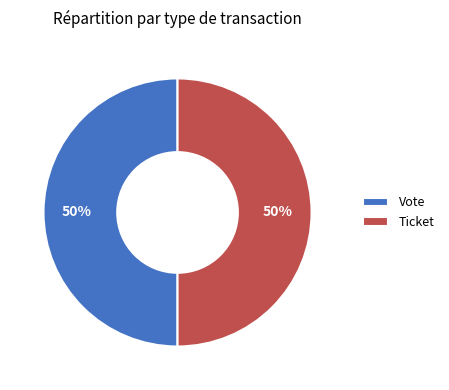

Combined, do Vote and Ticket account for over 50%?

Yes